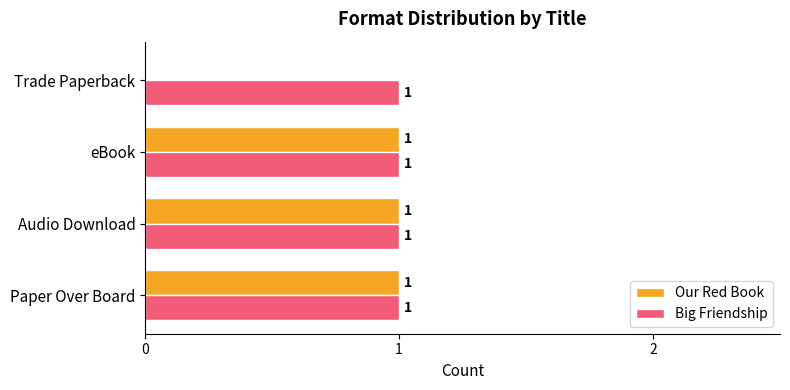

What is the sum of all Our Red Book values?

3